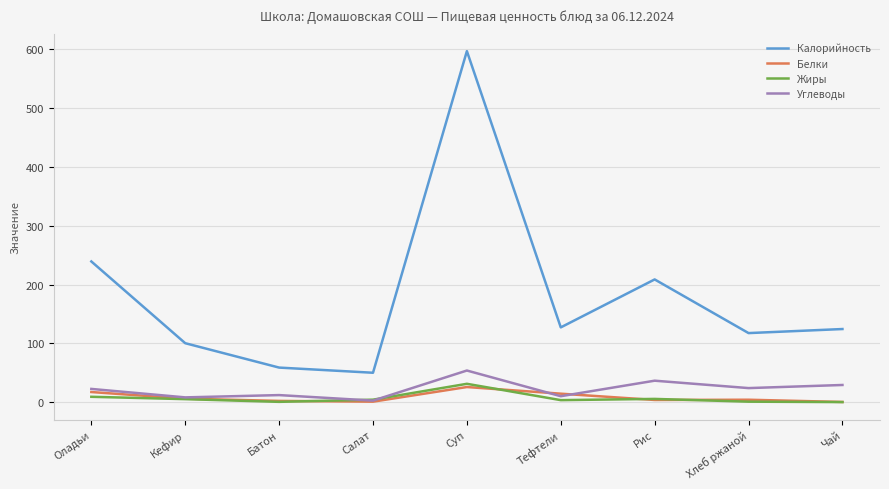

Which series has the widest spread of values?

Калорийность